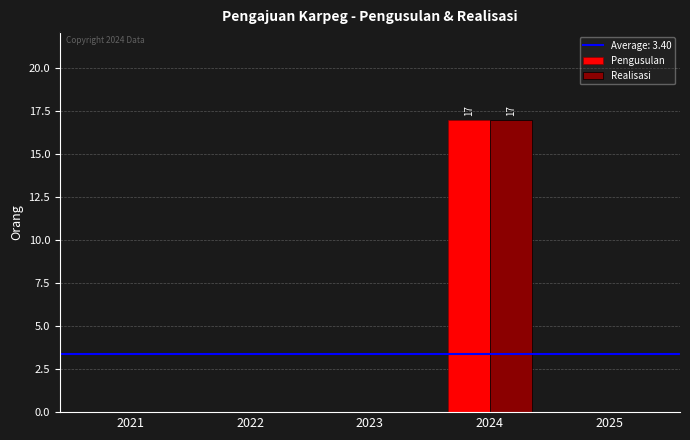

What is the sum of the Pengusulan values at 2023 and 2024?

17